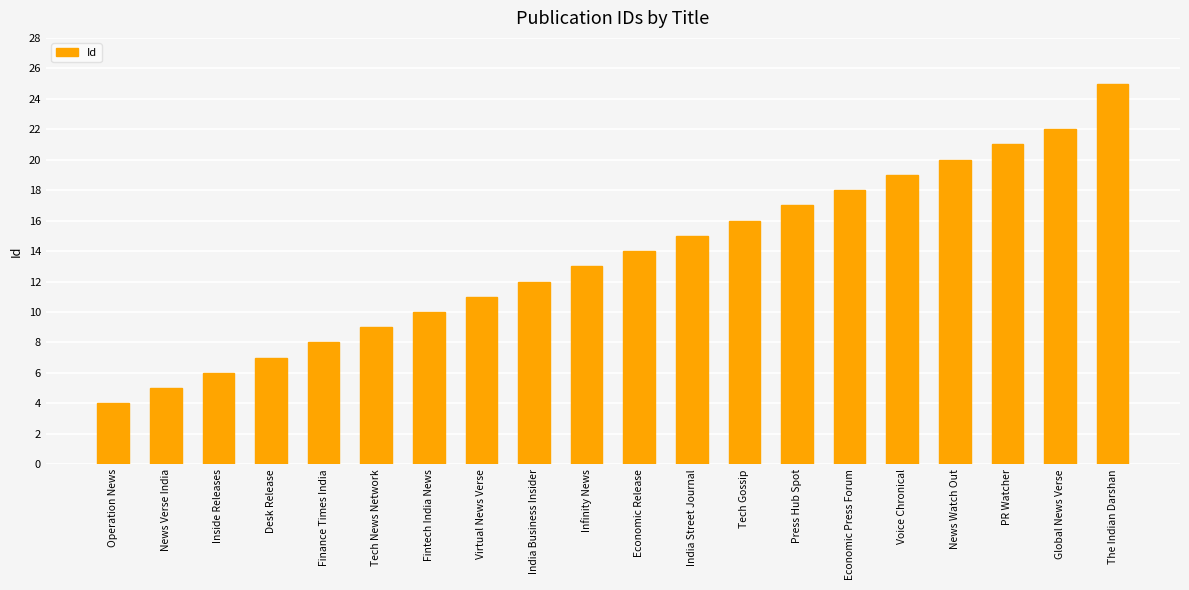

Reading left to right, extract all data points from this chart.

4	5	6	7	8	9	10	11	12	13	14	15	16	17	18	19	20	21	22	25